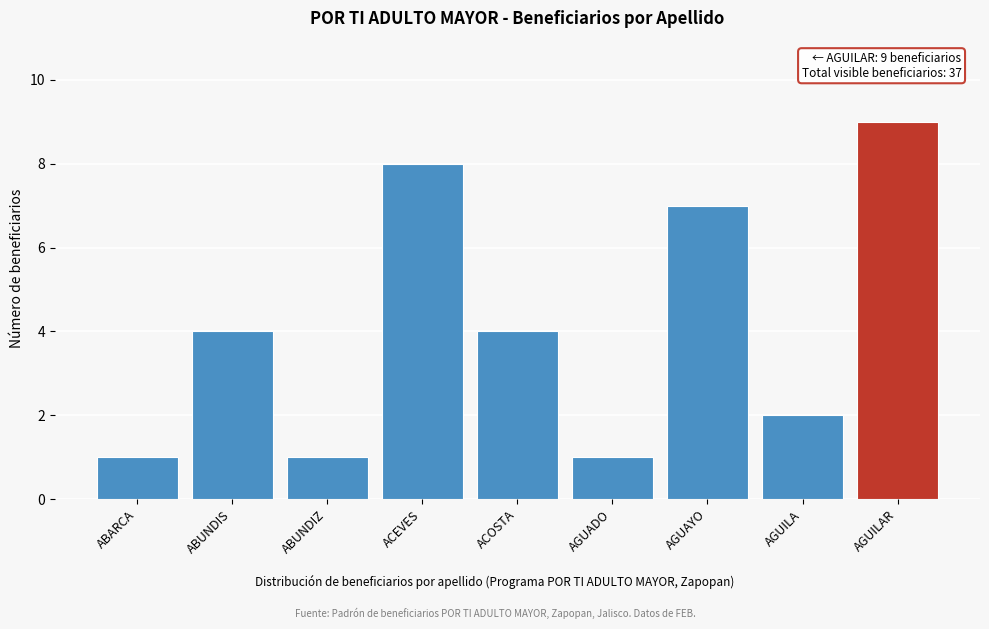

Reading left to right, transcribe all the data shown in this chart.

ABARCA=1	ABUNDIS=4	ABUNDIZ=1	ACEVES=8	ACOSTA=4	AGUADO=1	AGUAYO=7	AGUILA=2	AGUILAR=9